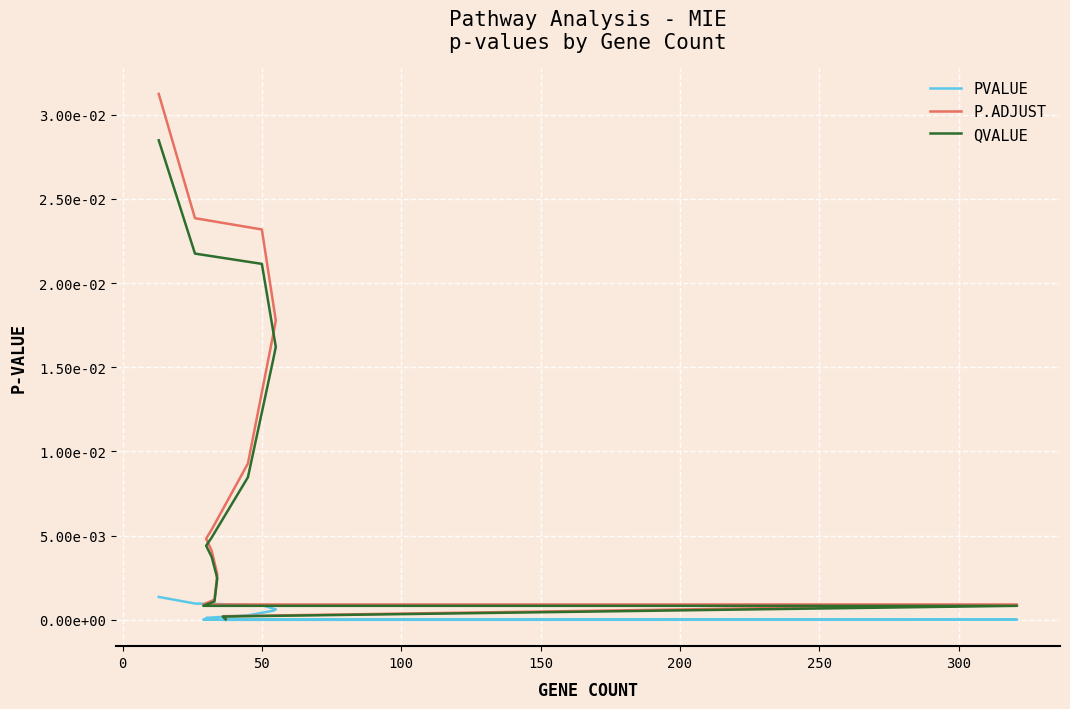

True or false: qvalue and pvalue intersect in this chart.

False